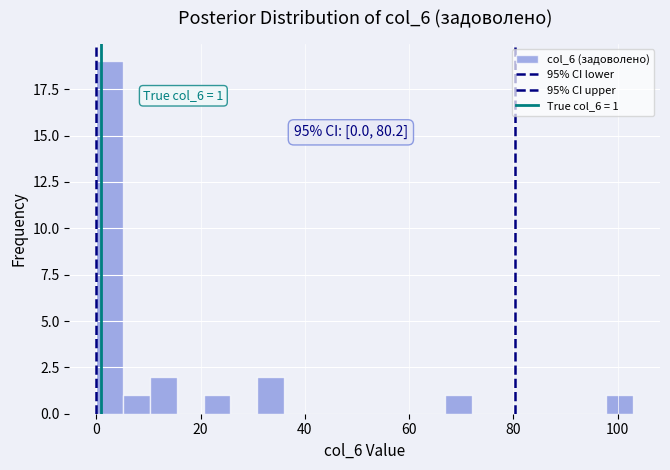

Read against the x-axis, roughly where is the centre of the tallest bar?

2